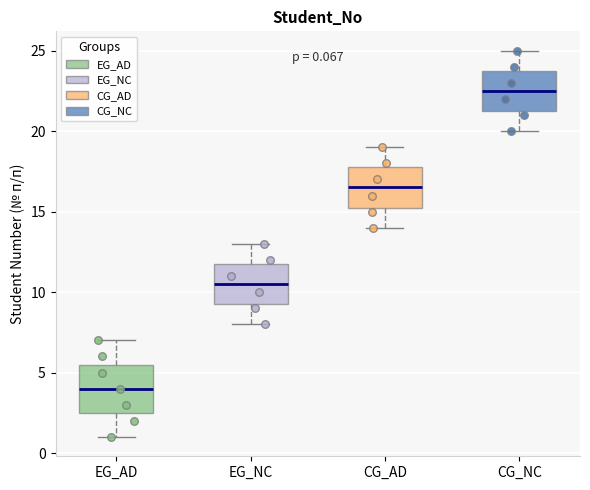

Which box is the tallest, from its lower edge to its upper edge?

EG_AD